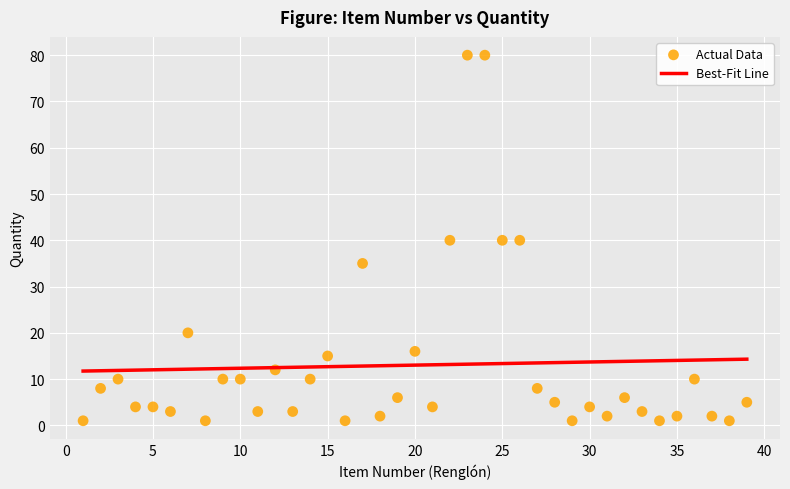

What is the range of X values (max minus min)?

38